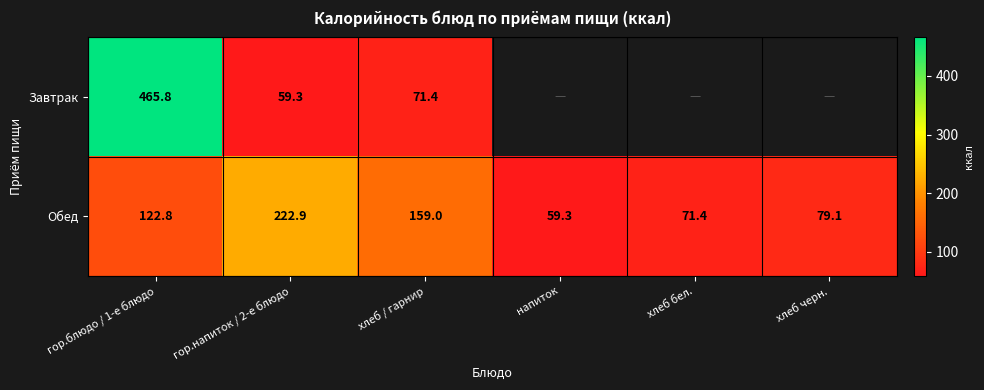

Which has a higher value, хлеб бел. or гор.блюдо / 1-е блюдо?

гор.блюдо / 1-е блюдо